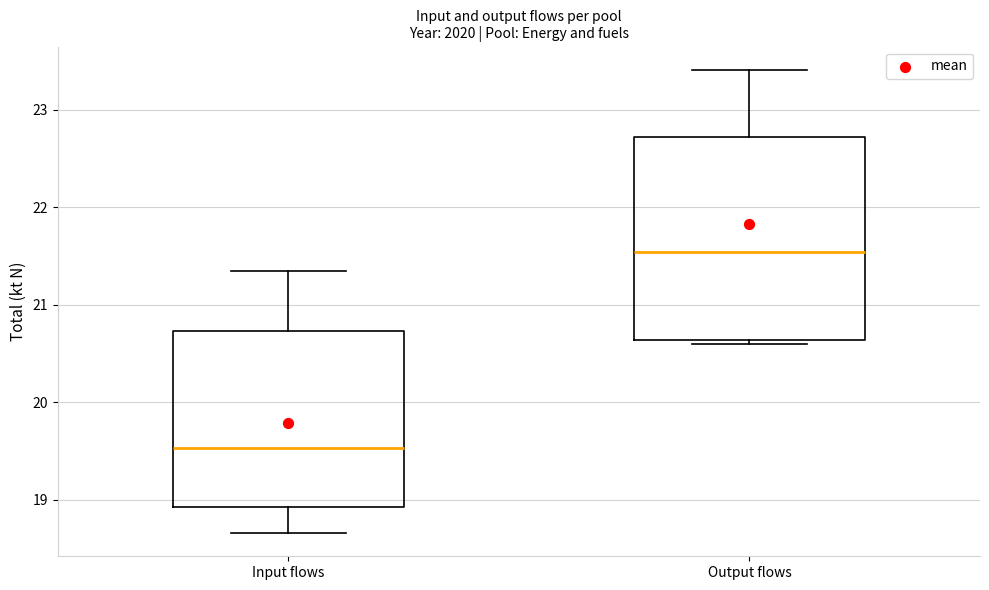

Reading left to right, transcribe this box plot: for each box, give where its median line is, the range the box spans, and where its two whiskers end, as read against the y-axis. The values are not printed on the chart, so give them approximately, as read against the axis.

Input flows: median 19.5, box 18.9 to 20.7, whiskers 18.7 to 21.3
Output flows: median 21.5, box 20.6 to 22.7, whiskers 20.6 (just below the box's lower edge) to 23.4